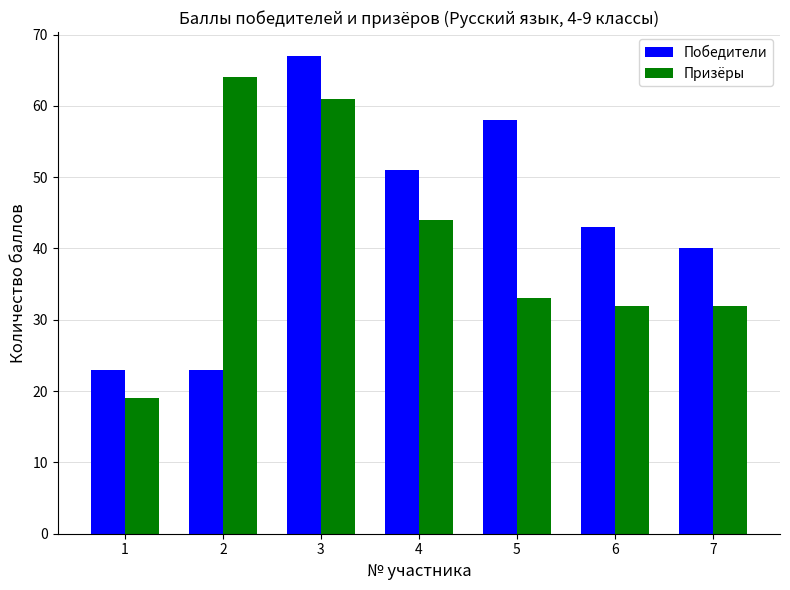

What value does the Победители series have at 5?

58